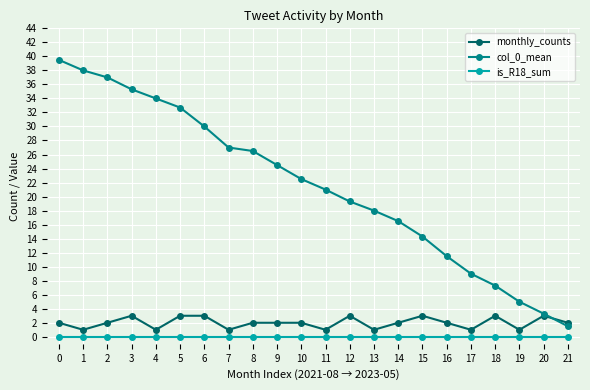

List the labels in order of col_0_mean value, smallest first.

21, 20, 19, 18, 17, 16, 15, 14, 13, 12, 11, 10, 9, 8, 7, 6, 5, 4, 3, 2, 1, 0